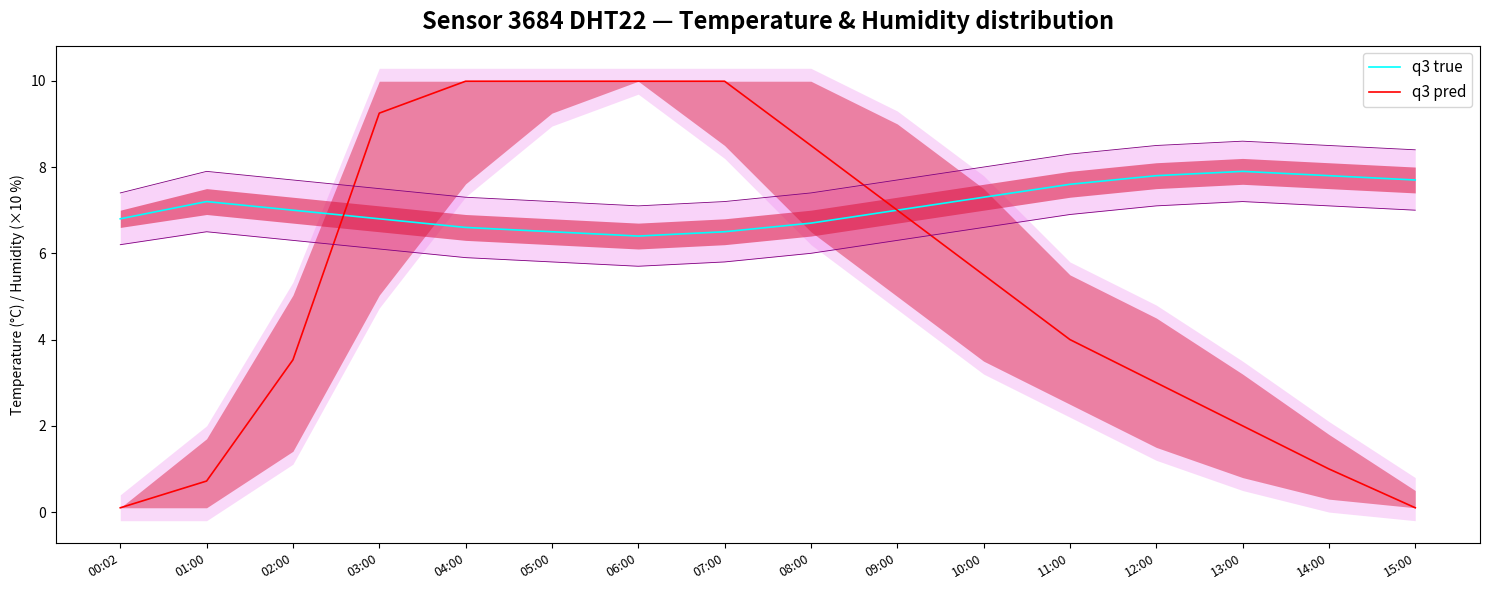

At which label does q3 true reach its minimum?

06:00